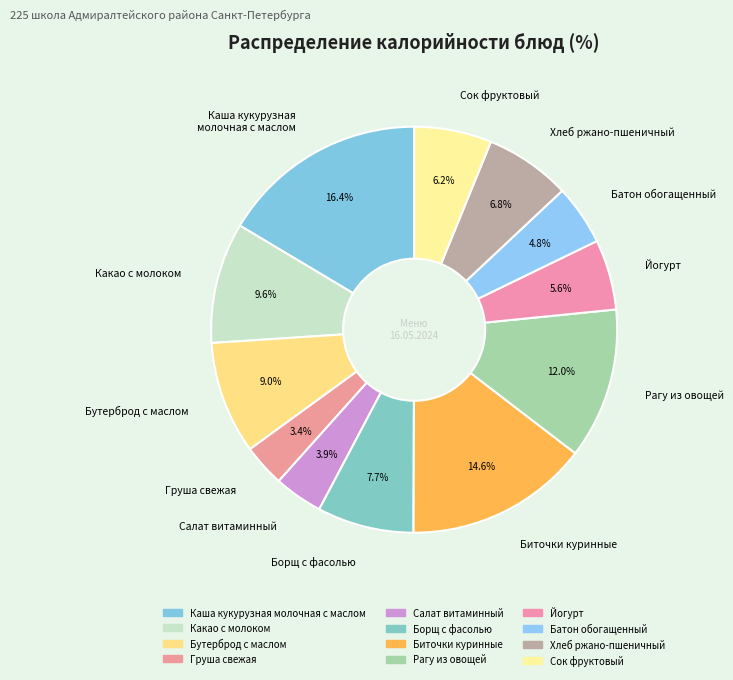

What is the smallest slice in the pie chart?

Груша свежая